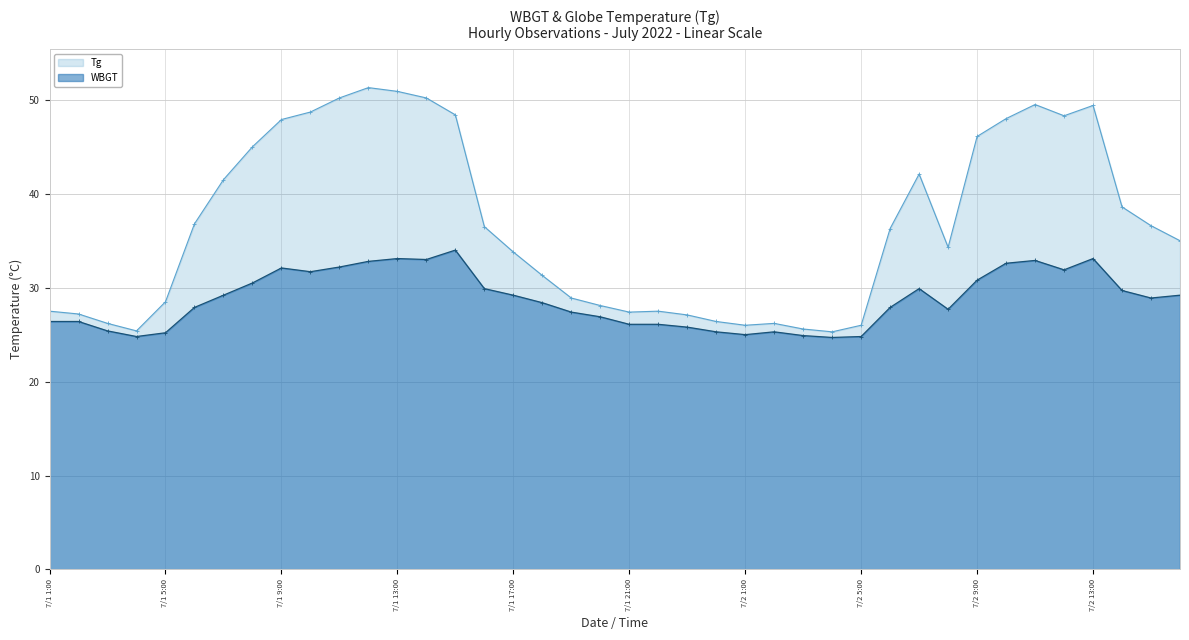

Count the number of data series in this chart.

2